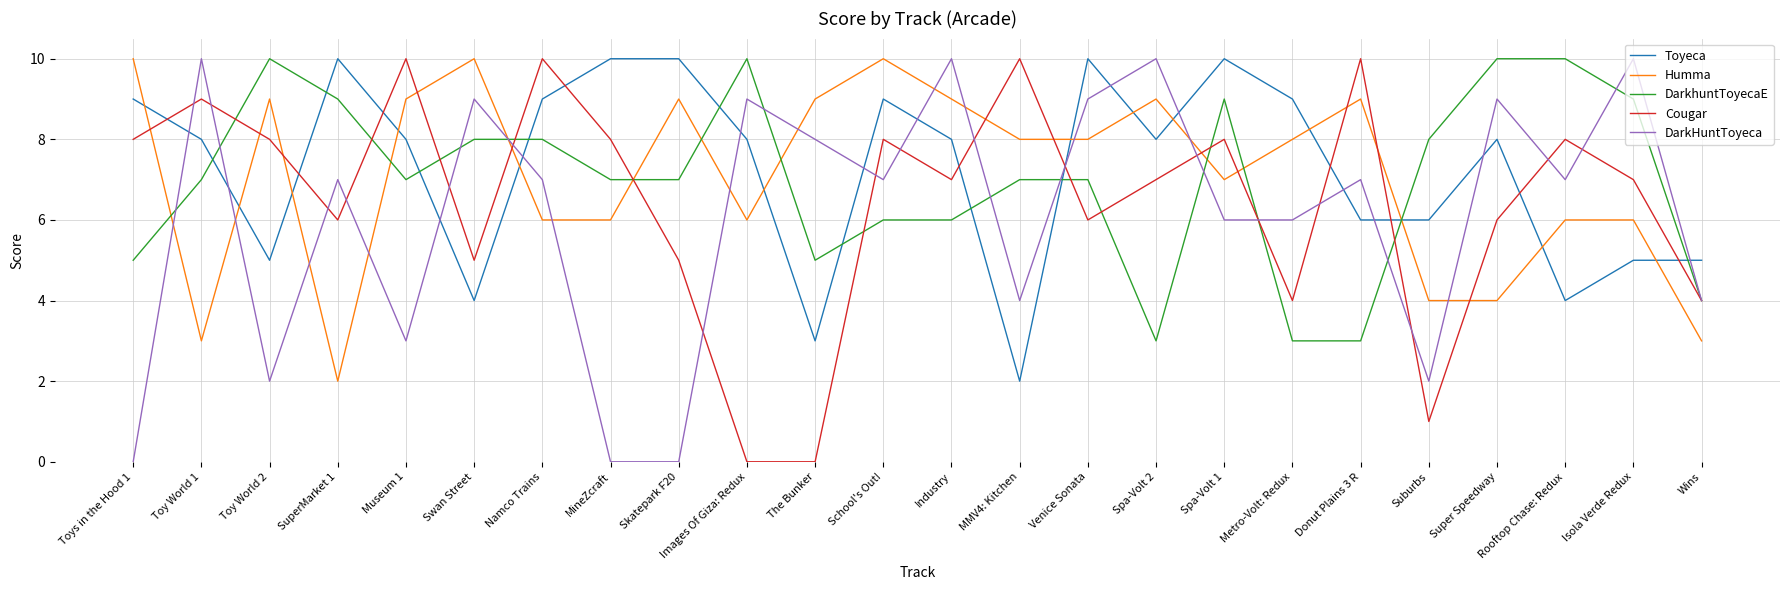

Which series changed the most between Toy World 1 and School's Out!?

Humma